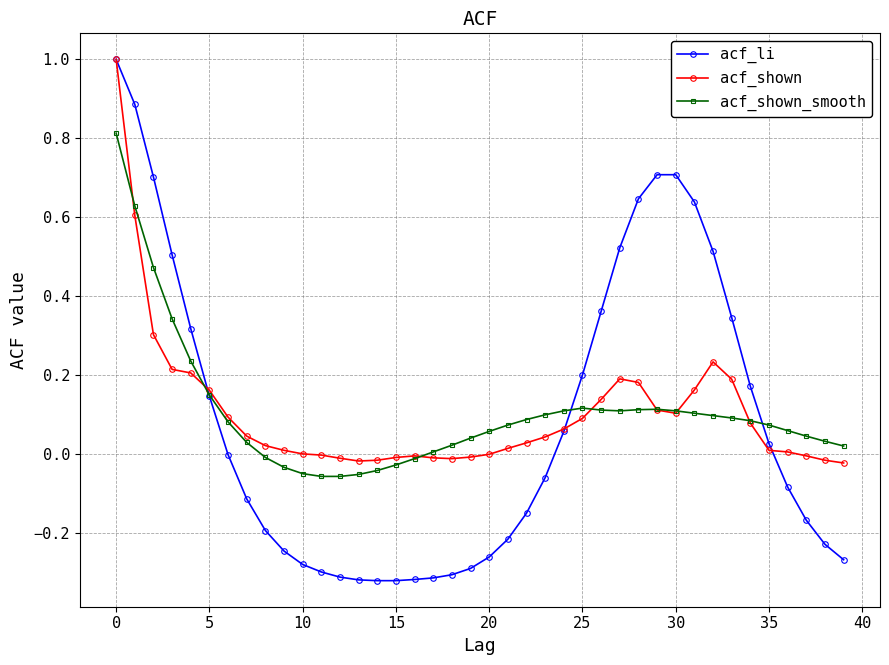

How many series are shown in this chart?

3